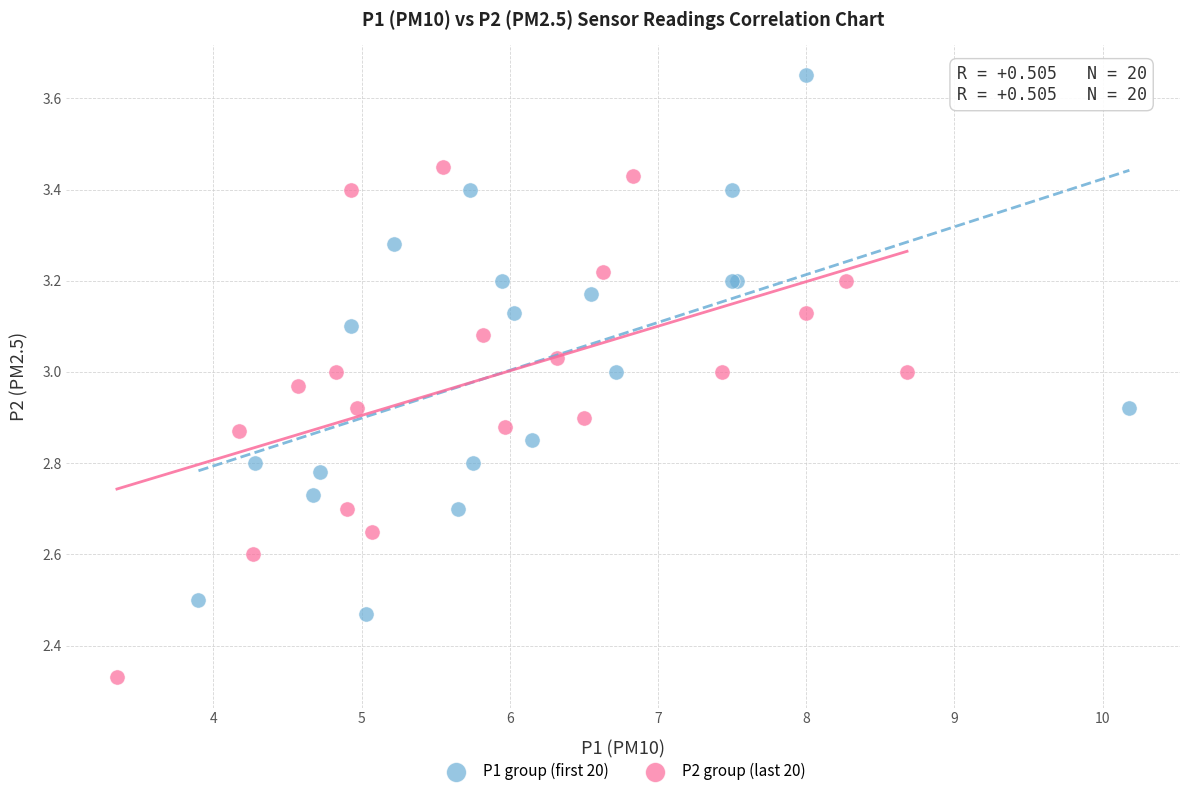

Which series has the widest spread of Y values?

P1 group (first 20)